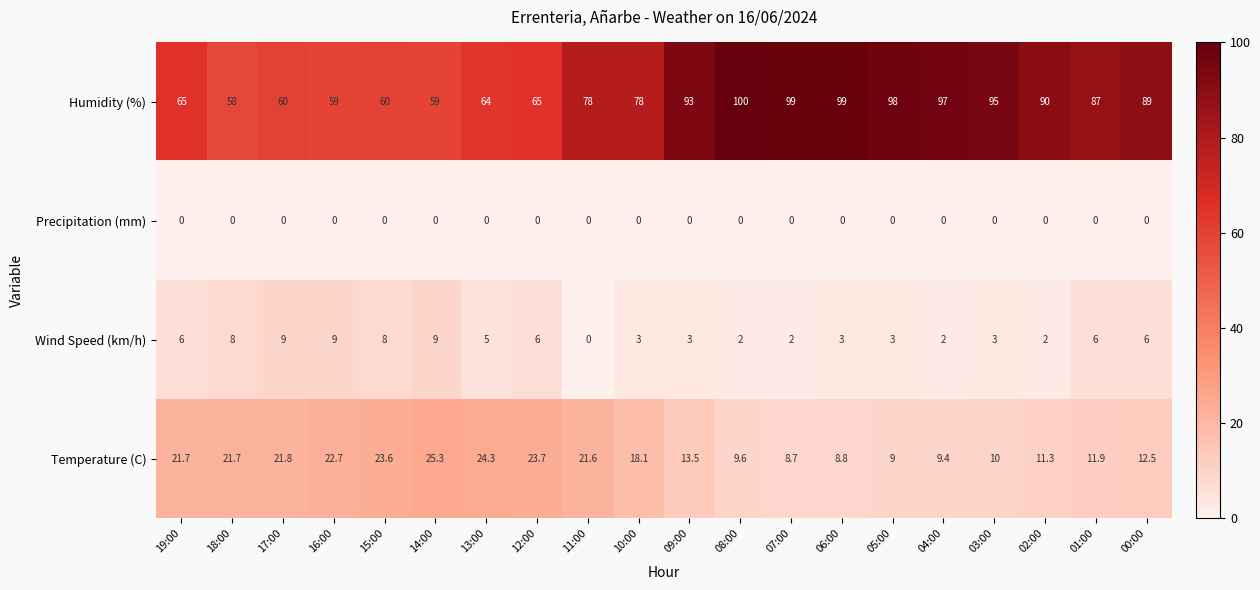

What is the approximate value of Wind Speed (km/h) at 02:00?

2.0